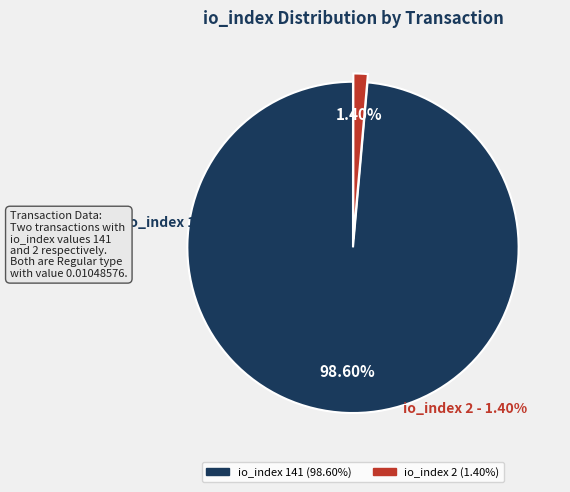

Is io_index 141 the majority of the pie?

Yes